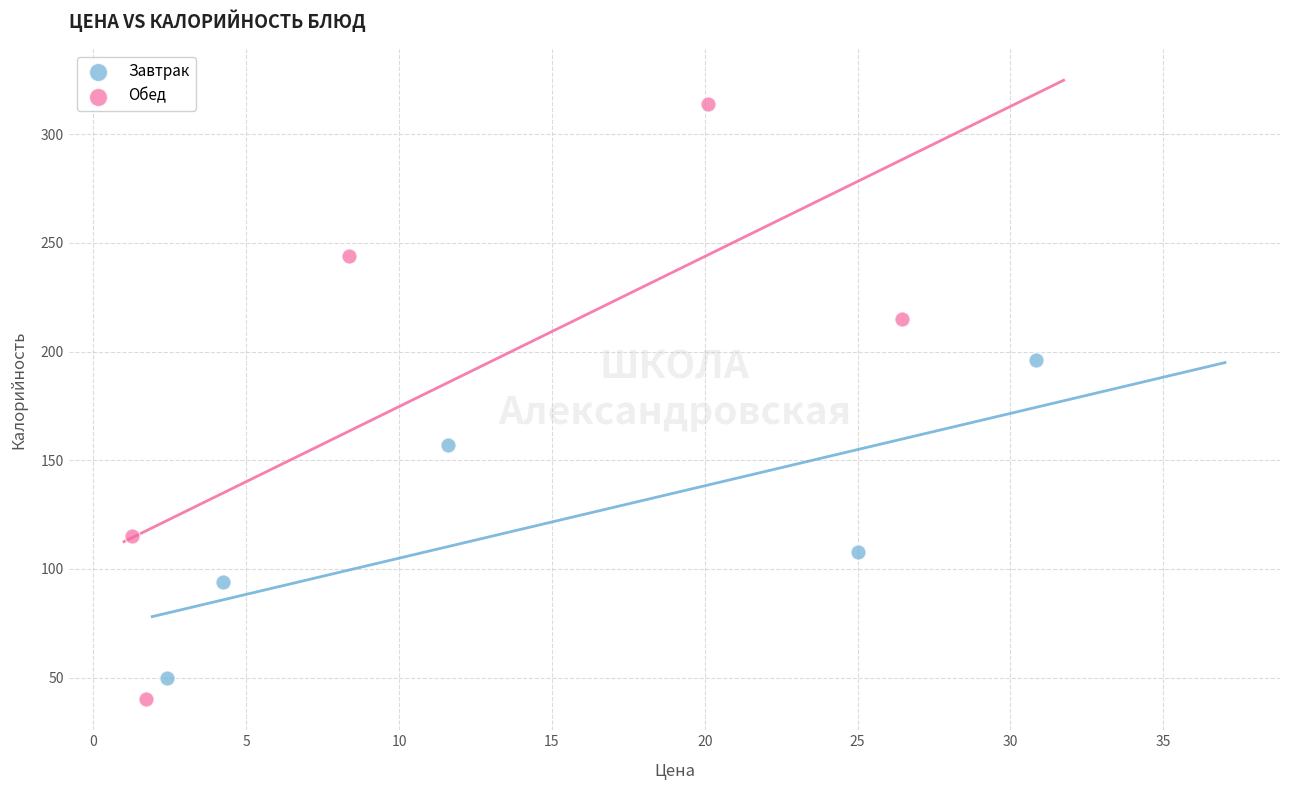

Which series reaches the maximum Y coordinate?

Обед